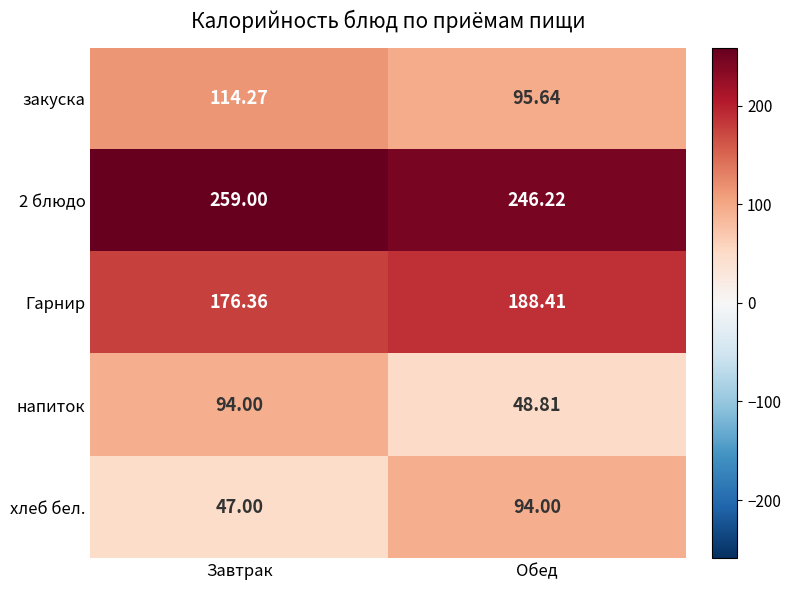

At which label is закуска closest to 104?

Обед